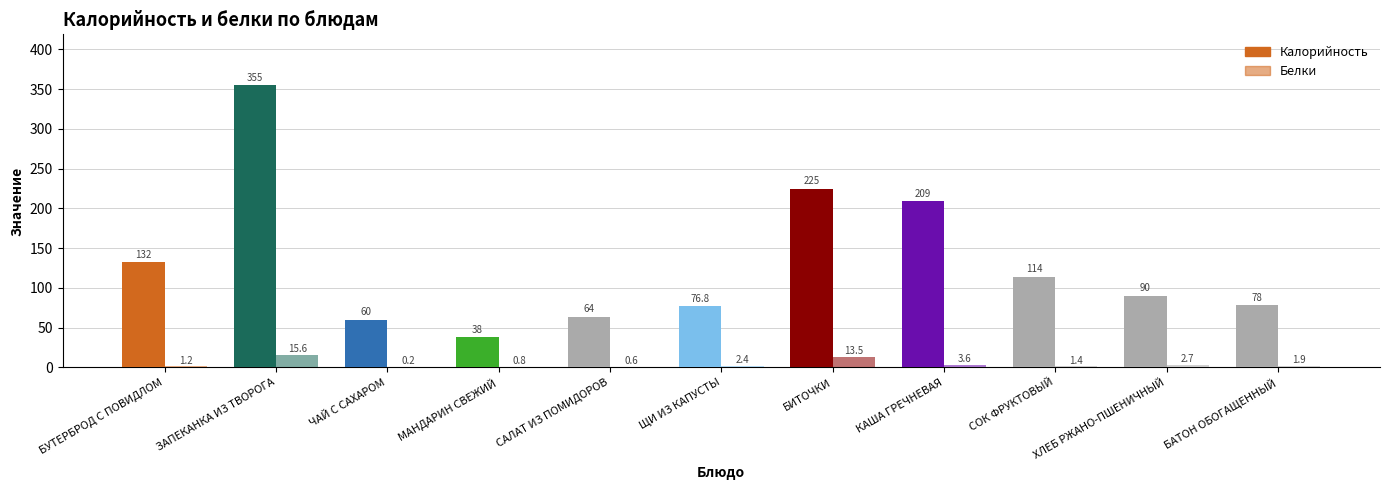

What is the sum of the Калорийность values at БАТОН ОБОГАЩЕННЫЙ and ЩИ ИЗ КАПУСТЫ?

154.8